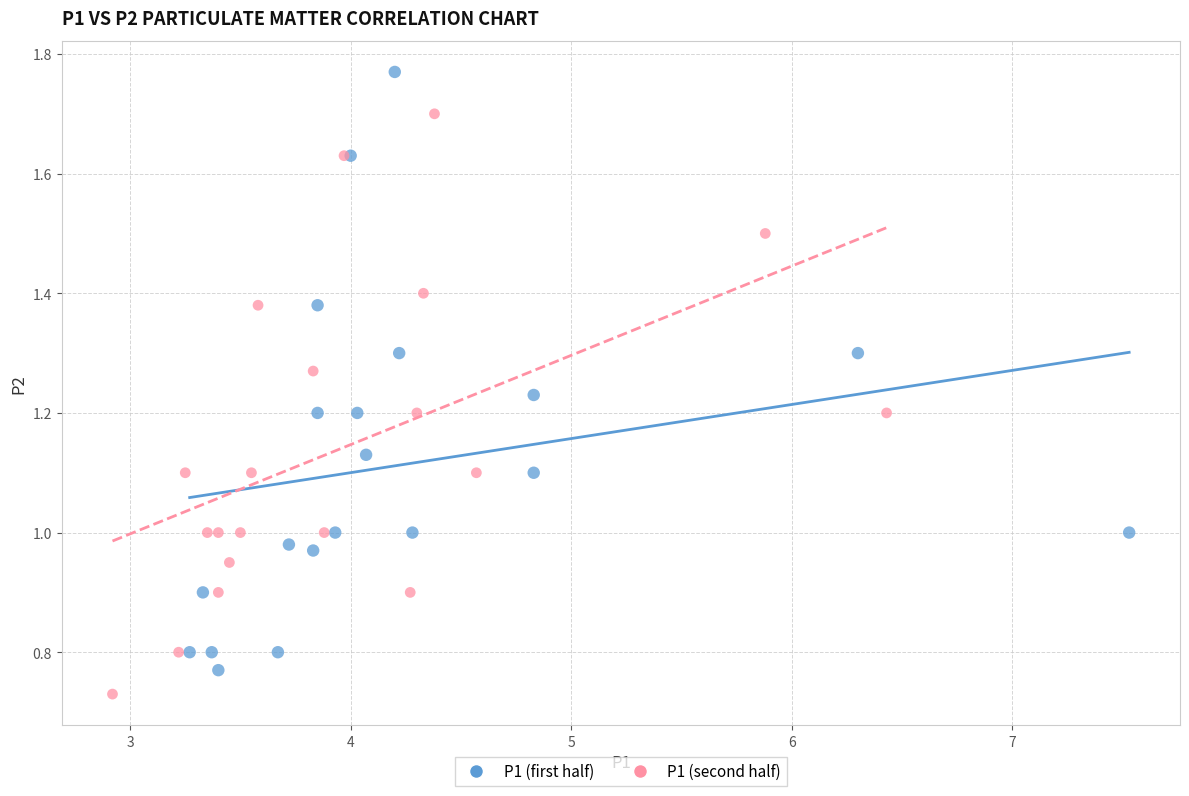

Which series has the widest spread of Y values?

P1 (first half)